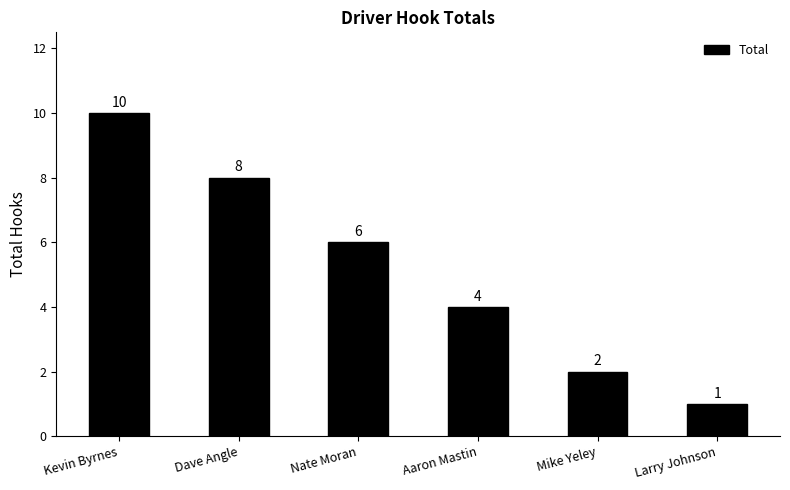

What is the ratio of the value at Mike Yeley to the value at Larry Johnson?

2.0